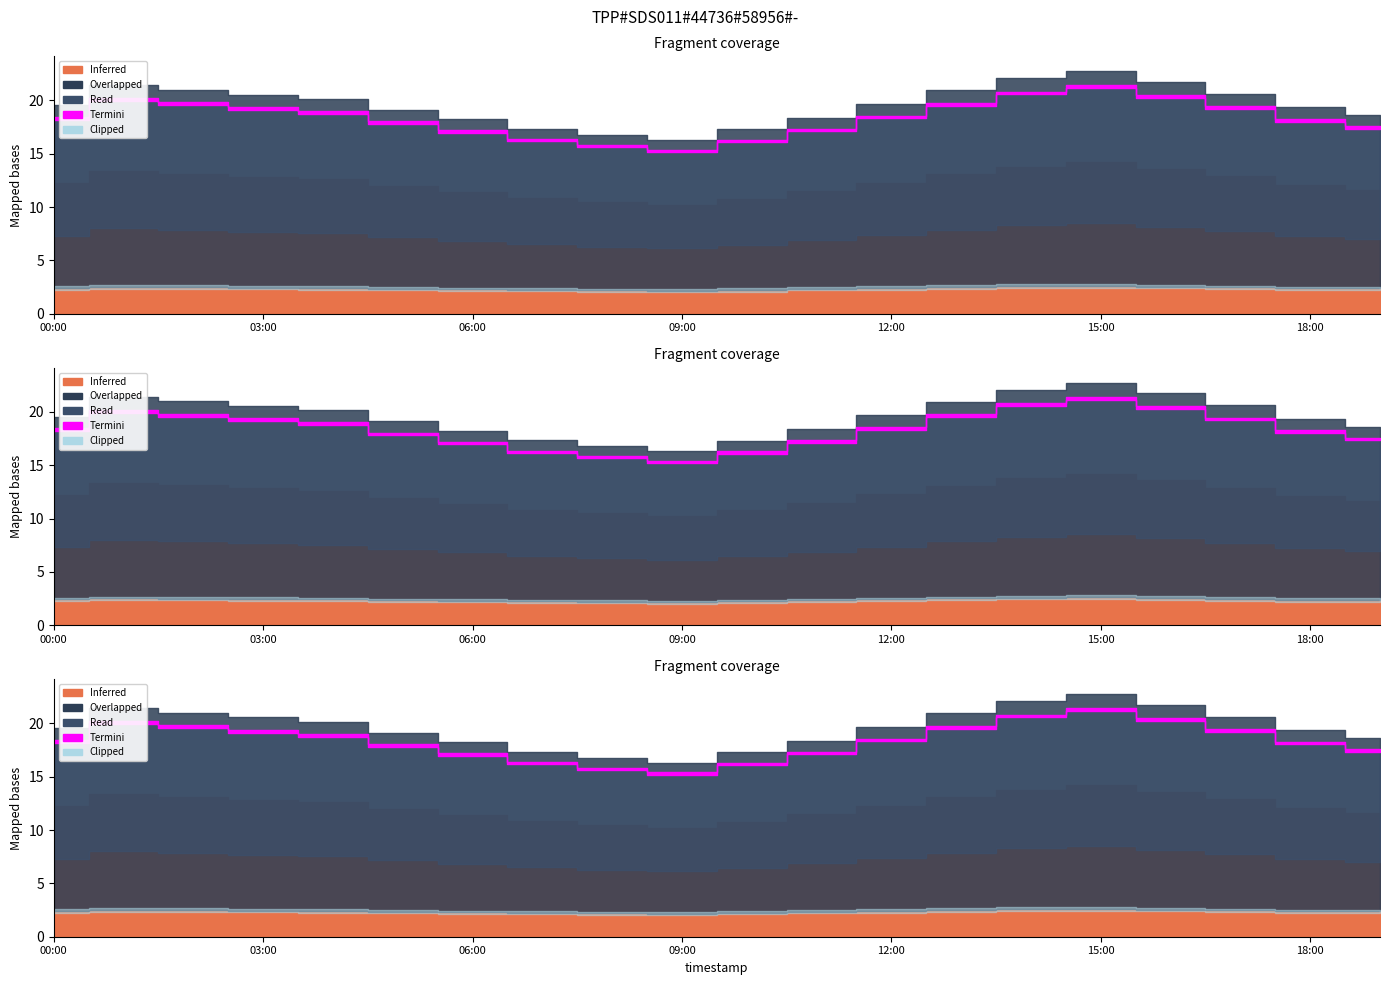

Between 05:00 and 14:00, which is larger?

14:00